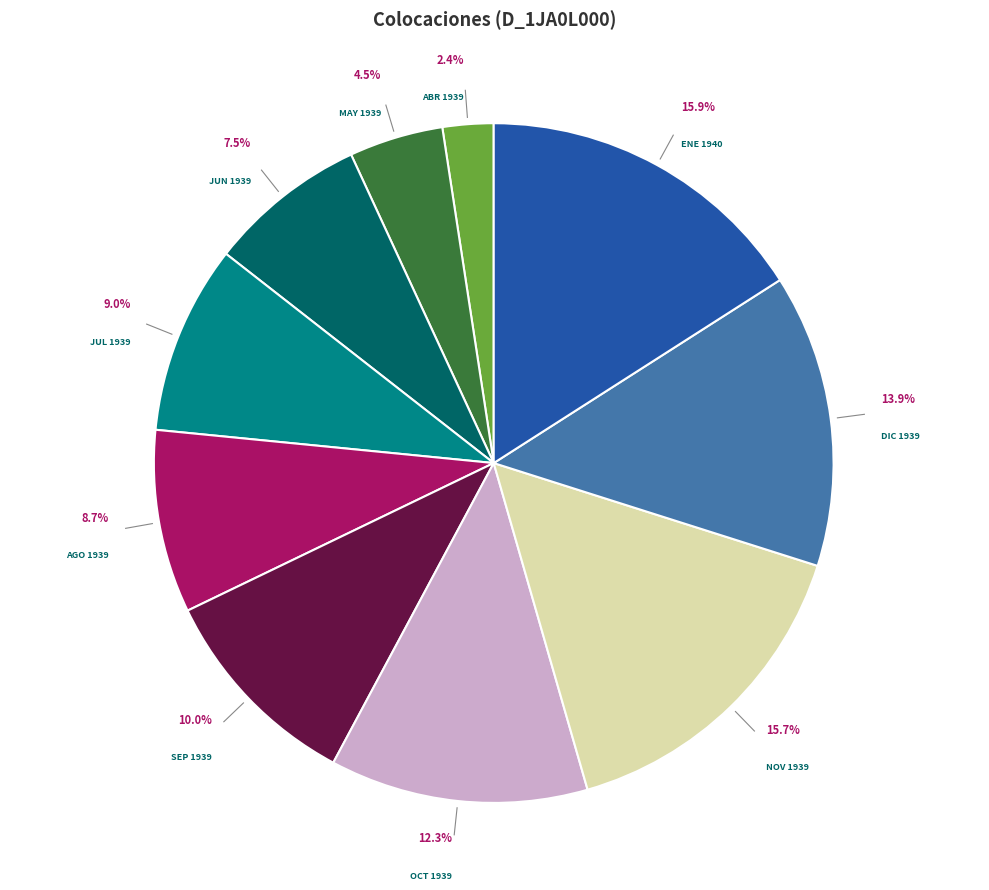

To the nearest percent, what is the combined percentage of JUN 1939 and DIC 1939?

21%